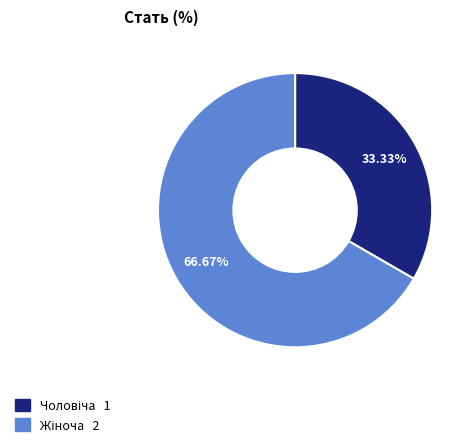

Is there any slice that represents more than half of the pie?

Yes